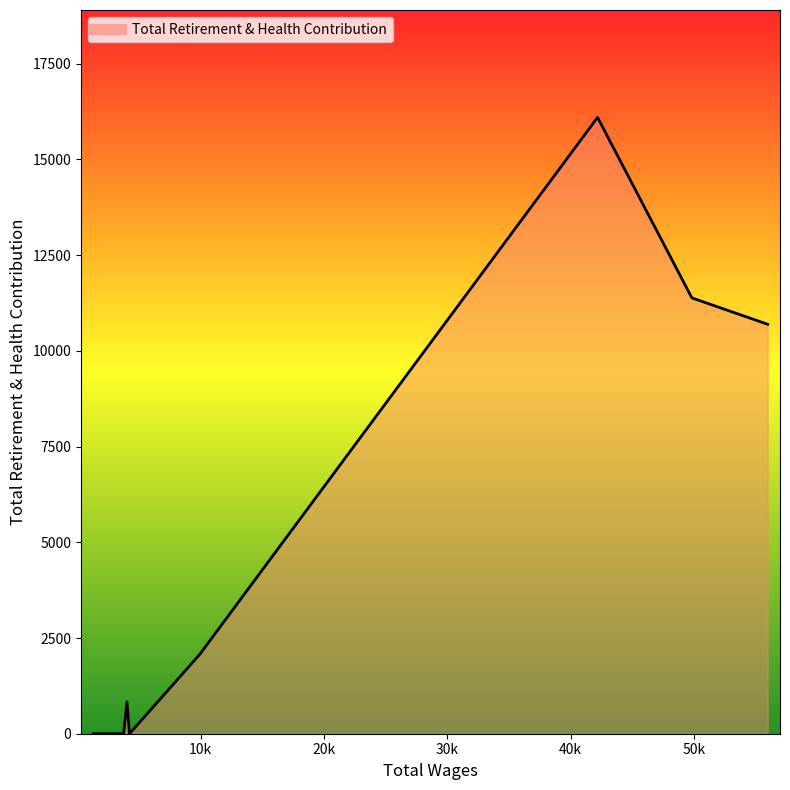

What is the difference between the maximum and minimum values?

16097